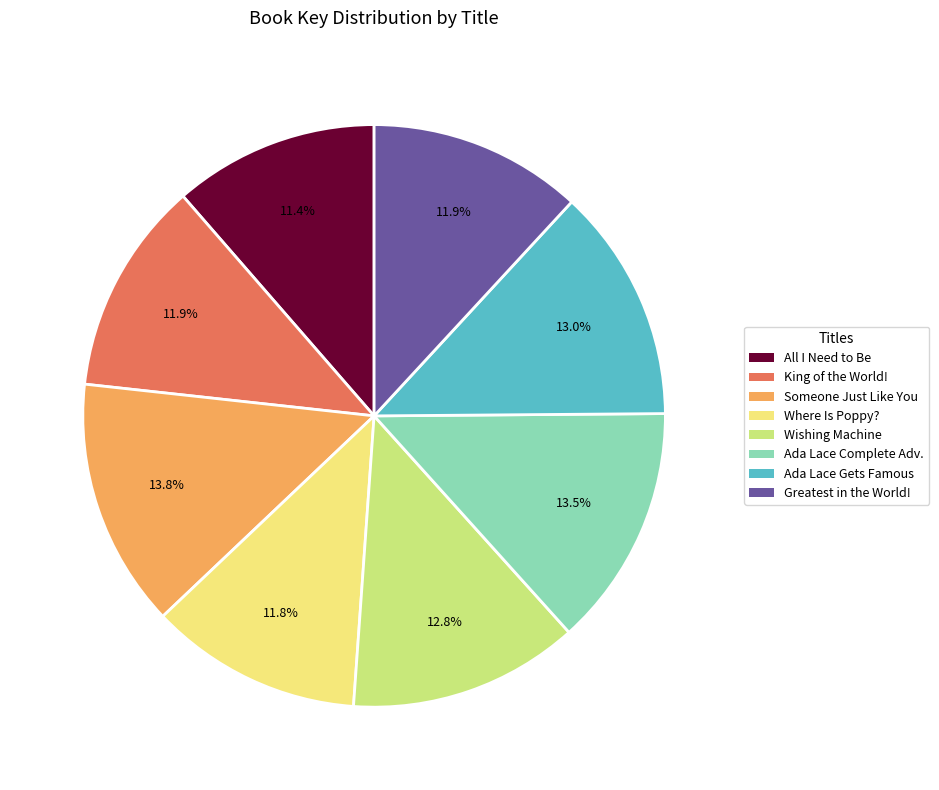

Do Wishing Machine and King of the World! together represent more than half of the pie?

No